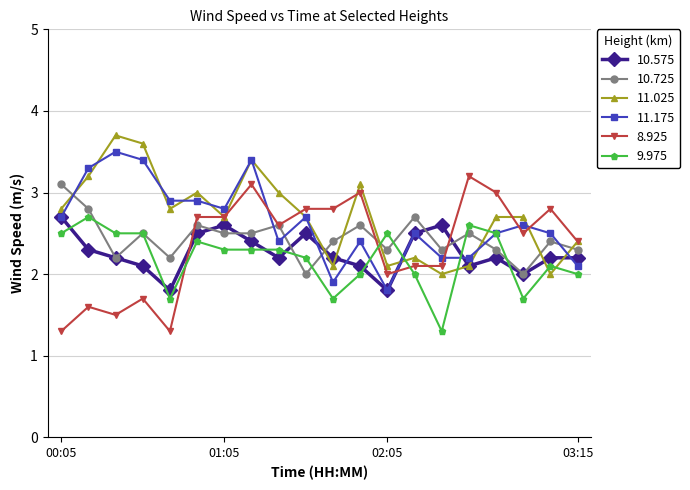

What is the highest value of the 11.175 series?

3.5